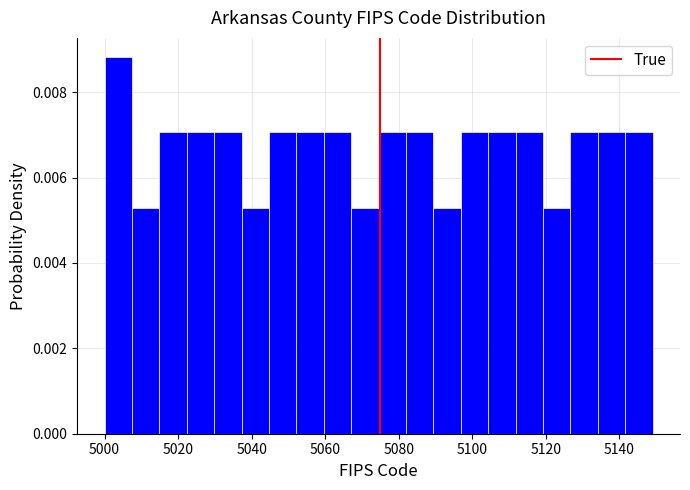

Around what value on the x-axis is the tallest bar? Give the approximate position of its centre, as read against the axis.

5004